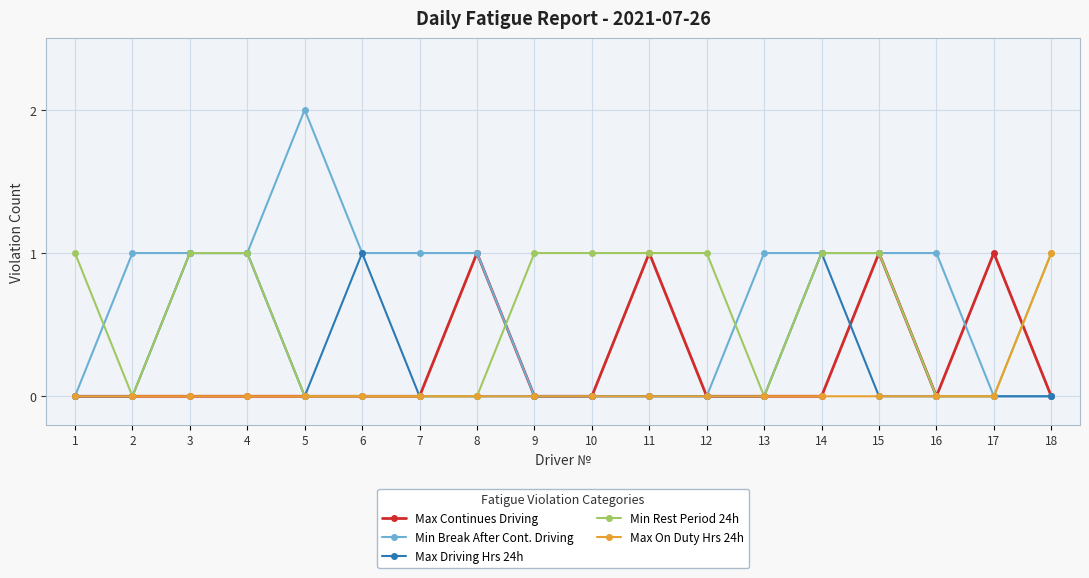

Reading right to left, transcribe all the data shown in this chart.

Max Continues Driving: 0	1	0	1	0	0	0	1	0	0	1	0	0	0	0	0	0	0
Min Break After Cont. Driving: 0	0	1	1	1	1	0	0	0	0	1	1	1	2	1	1	1	0
Max Driving Hrs 24h: 0	0	0	0	1	0	0	0	0	0	0	0	1	0	1	1	0	0
Min Rest Period 24h: 1	0	0	1	1	0	1	1	1	1	0	0	0	0	1	1	0	1
Max On Duty Hrs 24h: 1	0	0	0	0	0	0	0	0	0	0	0	0	0	0	0	0	0